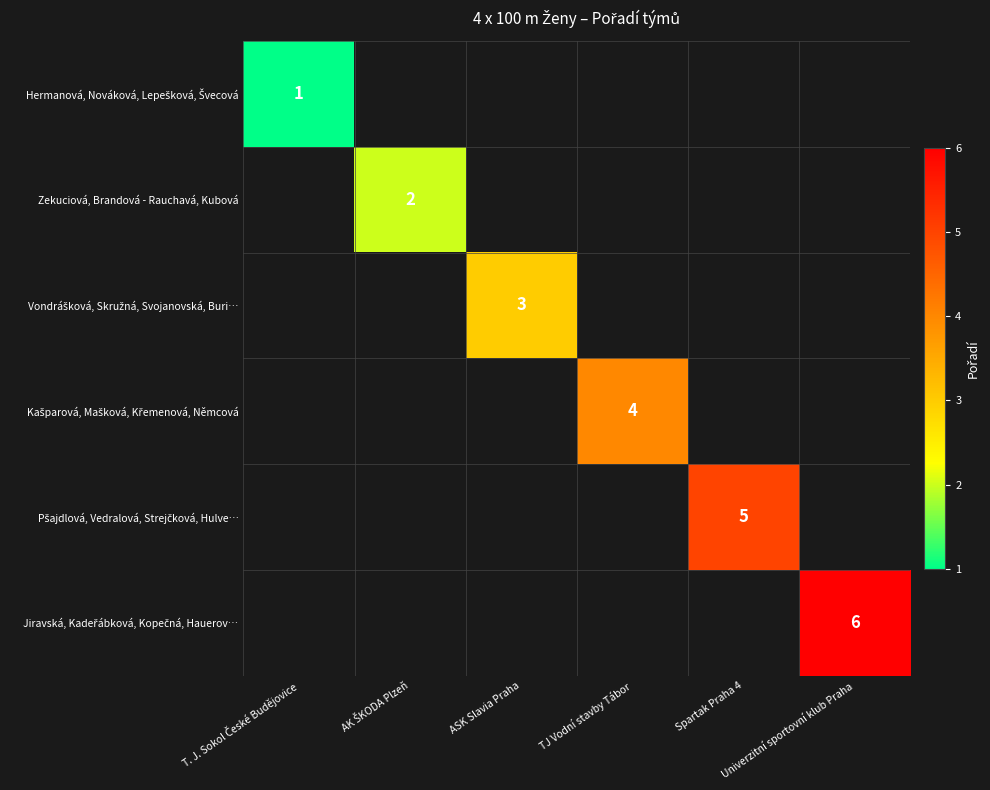

How many distinct data groups are displayed?

6